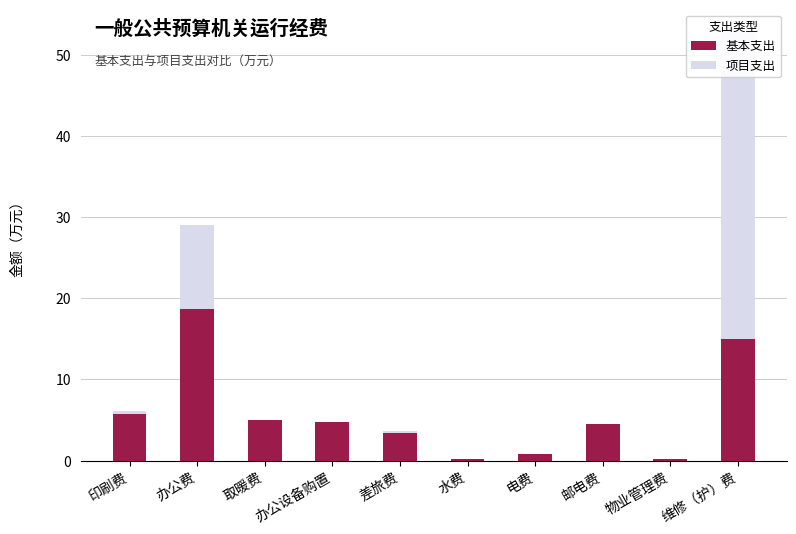

Which label corresponds to the smallest value in the chart?

取暖费